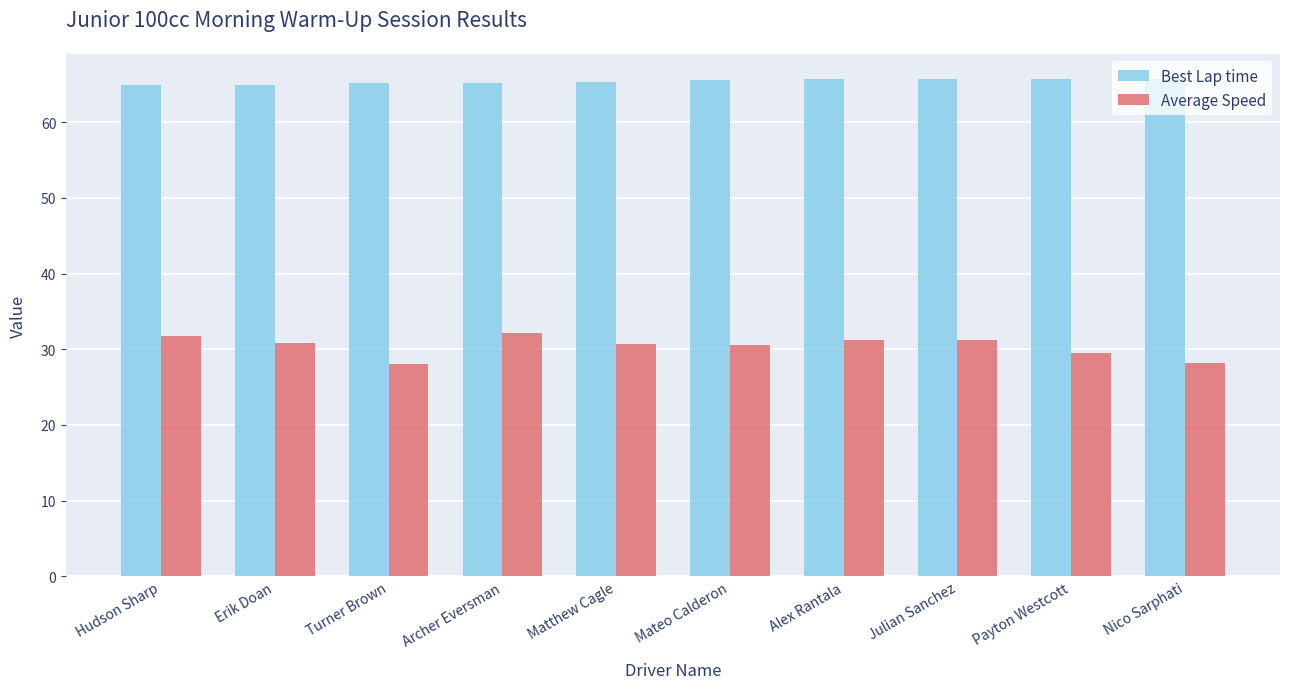

List the series in order of their peak value, highest first.

Best Lap time, Average Speed